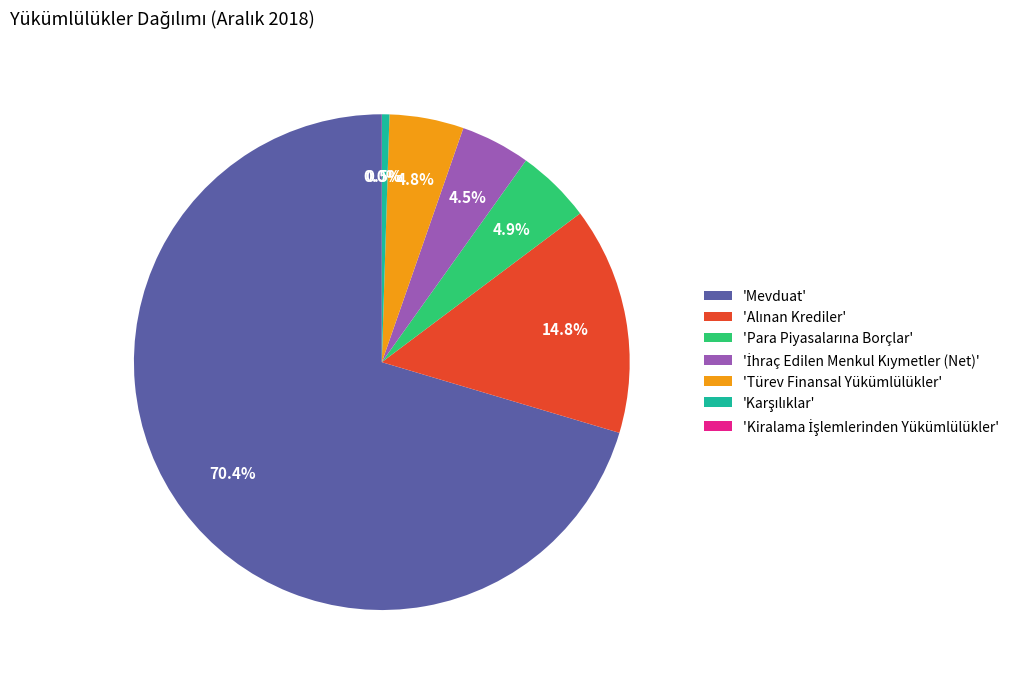

Which category has the biggest portion of the pie?

'Mevduat'